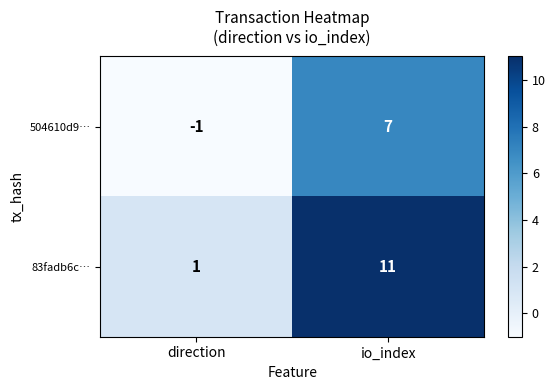

Reading left to right, transcribe all the data shown in this chart.

504610d9…: direction=-1	io_index=7
83fadb6c…: direction=1	io_index=11